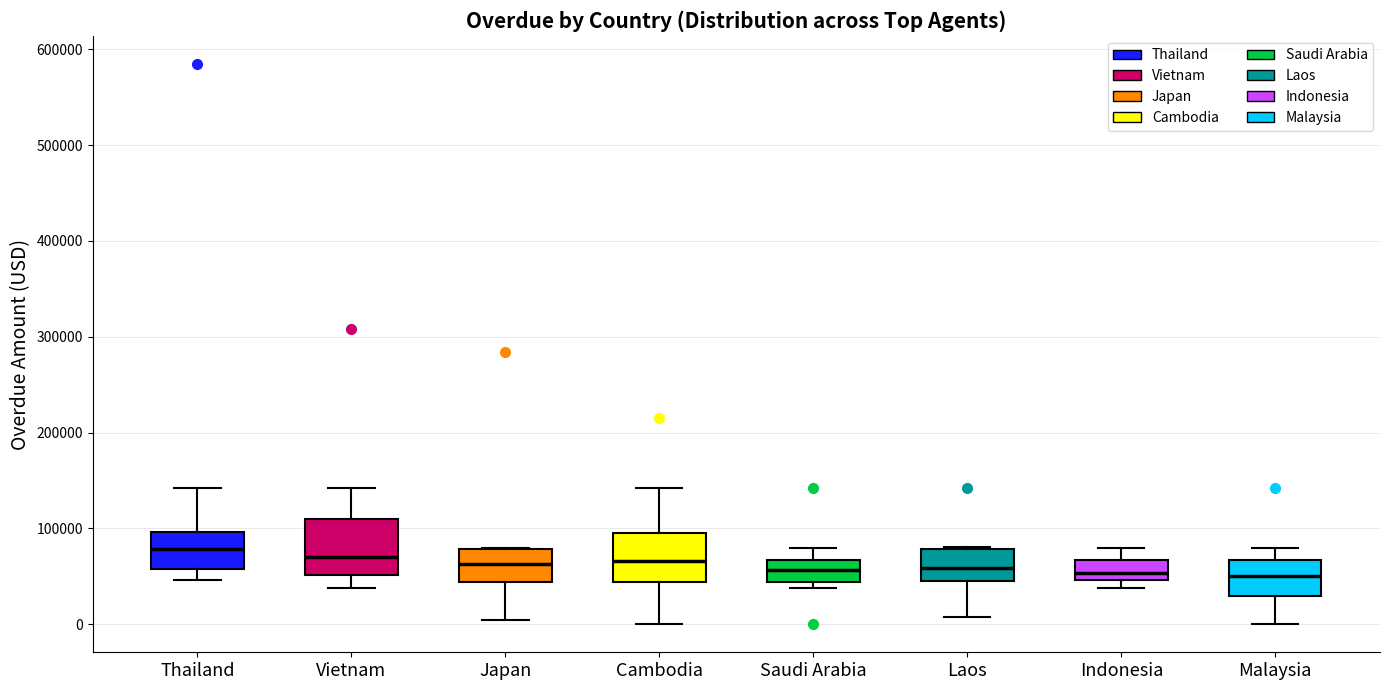

Reading left to right, transcribe this box plot: for each box, give where its median line is, the range the box spans, and where its two whiskers end, as read against the y-axis. The values are not printed on the chart, so give them approximately, as read against the axis.

Thailand: median 80000, box 60000 to 100000, whiskers 50000 to 140000
Vietnam: median 70000, box 50000 to 110000, whiskers 40000 to 140000
Japan: median 60000, box 40000 to 80000, whiskers 0 to 80000
Cambodia: median 70000, box 40000 to 100000, whiskers 0 to 140000
Saudi Arabia: median 60000, box 40000 to 70000, whiskers 40000 (just below the box's lower edge) to 80000
Laos: median 60000, box 40000 to 80000, whiskers 10000 to 80000
Indonesia: median 50000 (just above the box's lower edge), box 50000 to 70000, whiskers 40000 to 80000
Malaysia: median 50000, box 30000 to 70000, whiskers 0 to 80000